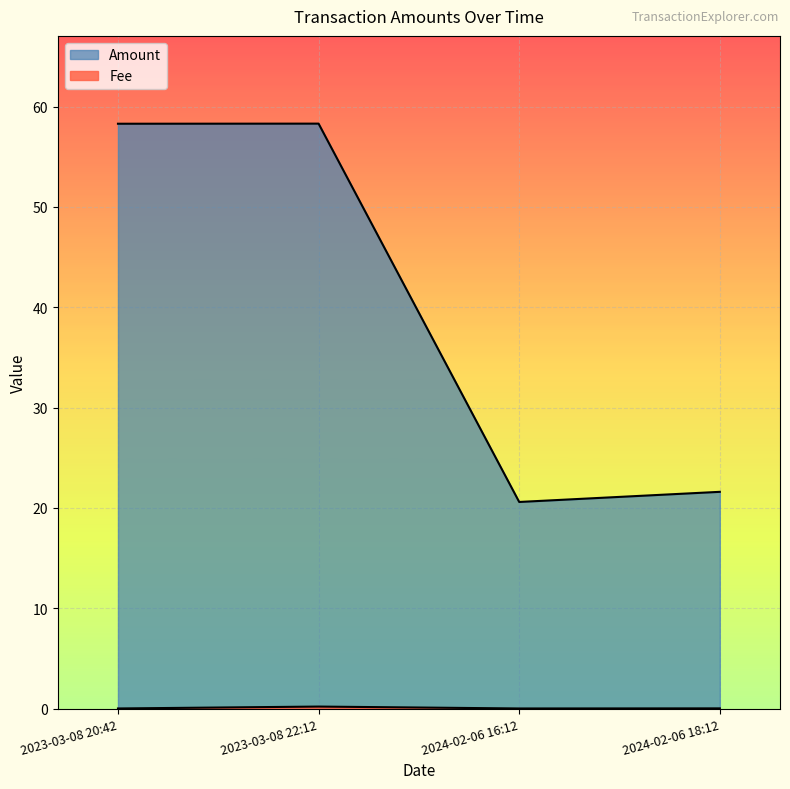

Rank the series at 2023-03-08 20:42 from highest to lowest value.

Amount, Fee